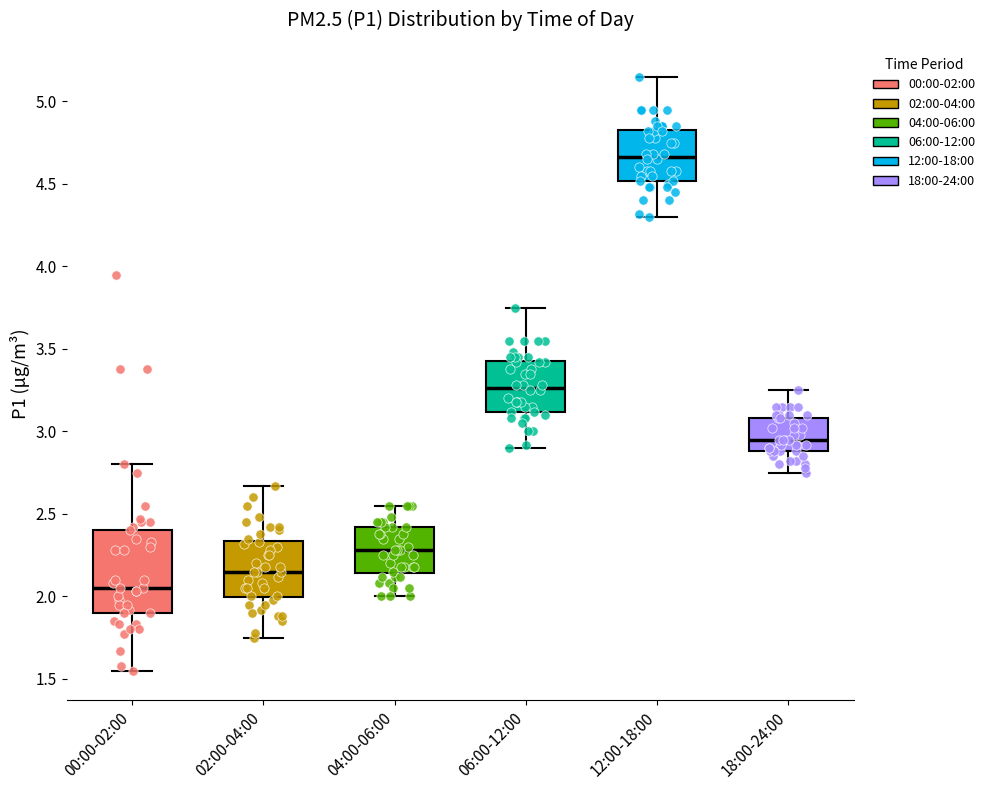

Which box's median line is the highest?

12:00-18:00